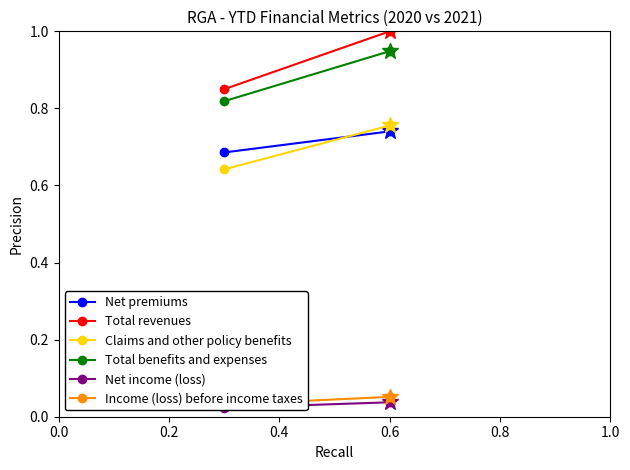

What are all the series names shown in the legend?

Net premiums, Total revenues, Claims and other policy benefits, Total benefits and expenses, Net income (loss), Income (loss) before income taxes